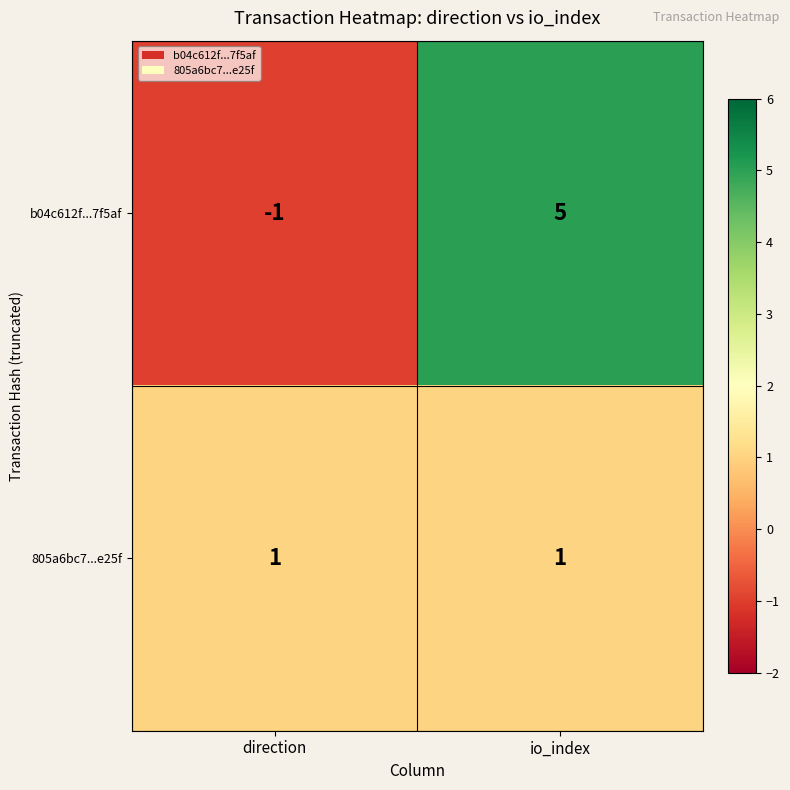

Reading right to left, extract all data points from this chart.

b04c612f...7f5af: 5	-1
805a6bc7...e25f: 1	1